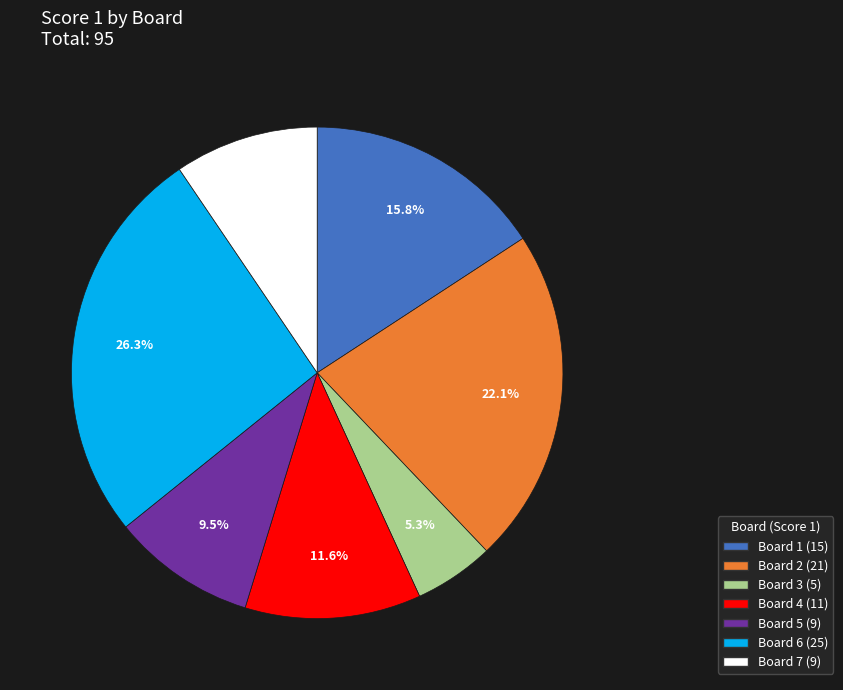

Approximately how many times larger is the value at Board 3 compared to Board 5?

0.6